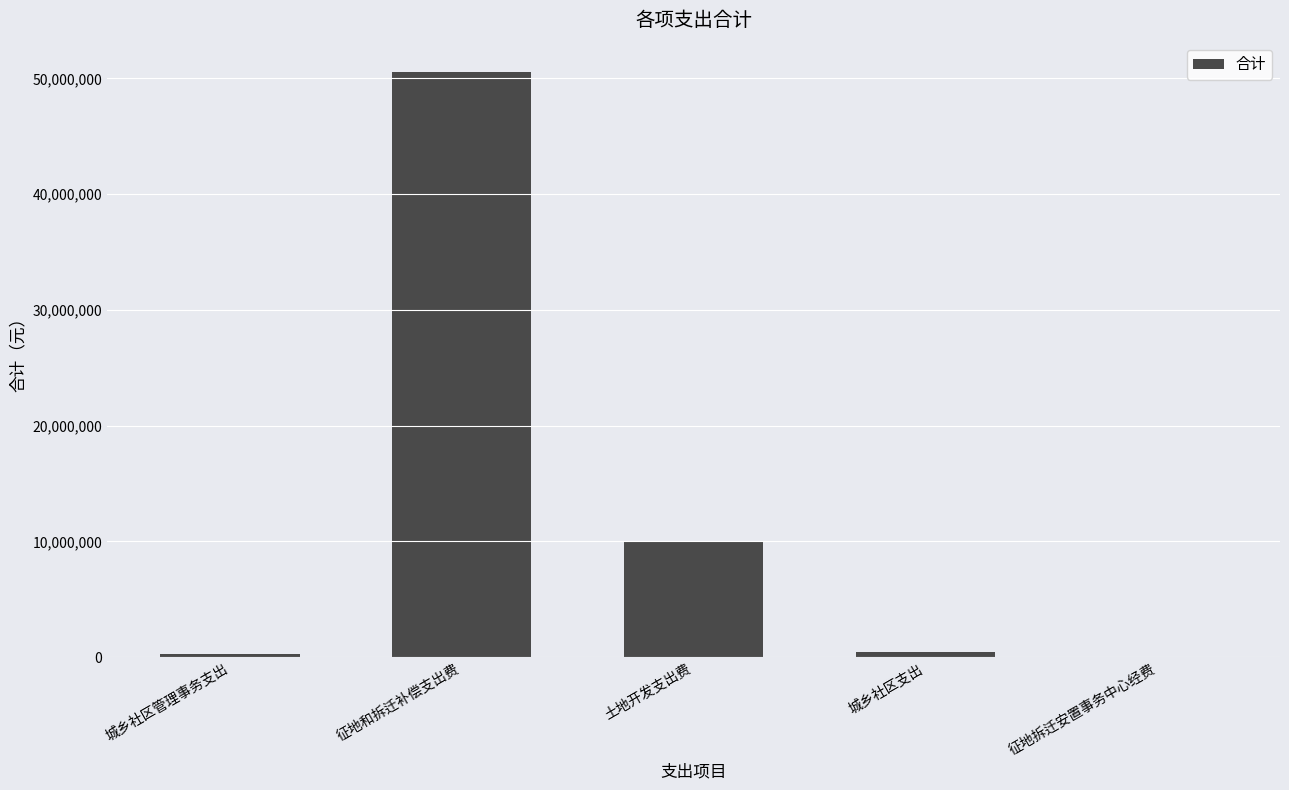

Is it true that the value at 土地开发支出费 is 10000000.0?

True